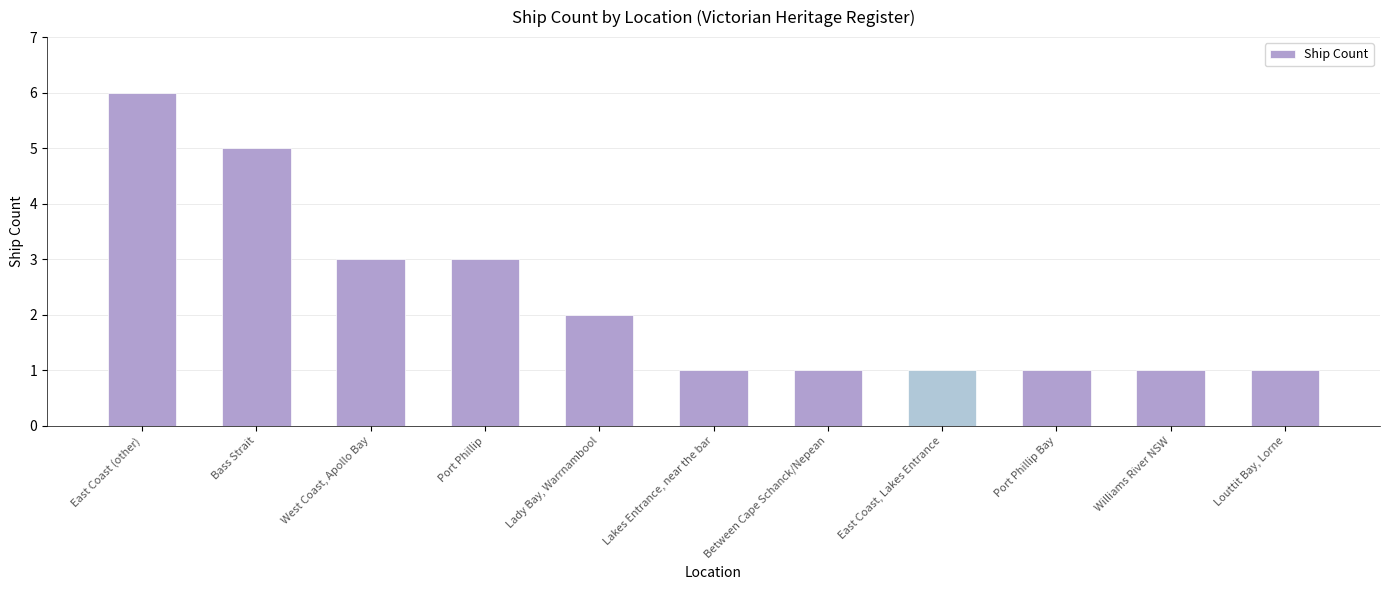

What is the difference between the maximum and second lowest values?

5